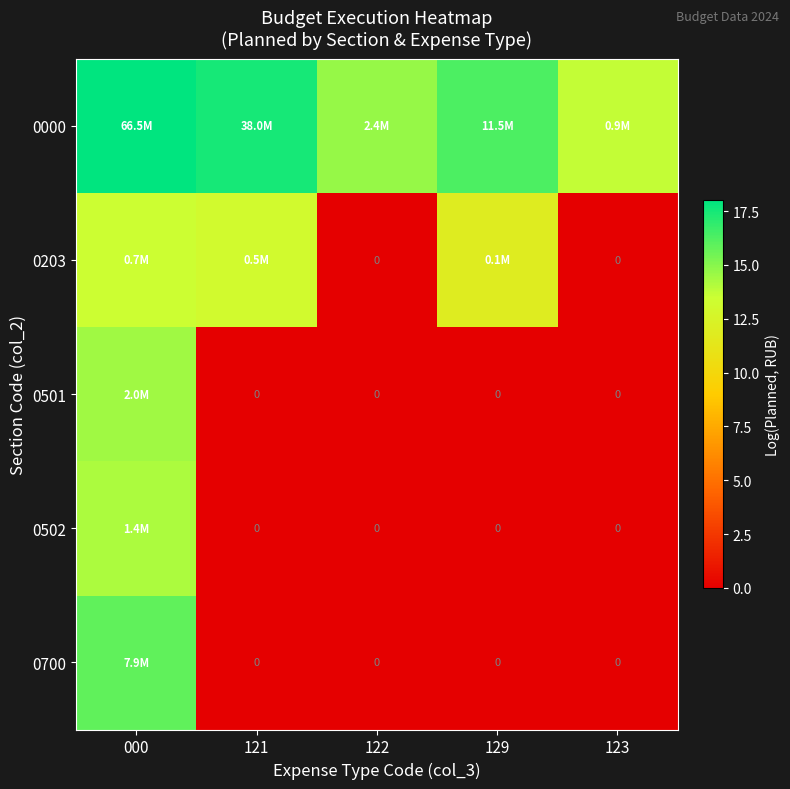

Rank the series by their maximum value, from highest to lowest.

0000, 0700, 0501, 0502, 0203